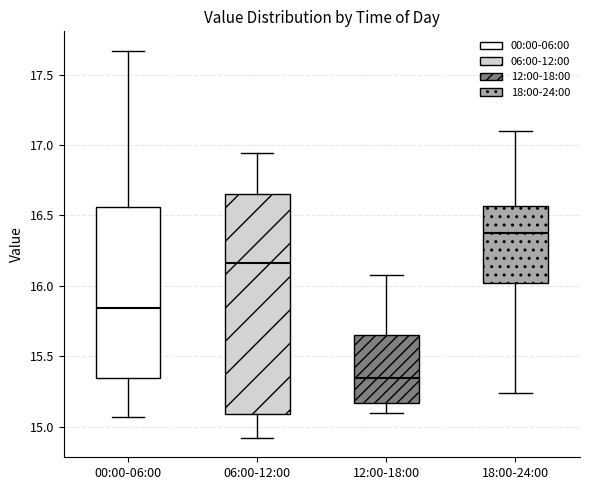

Which box is the tallest, from its lower edge to its upper edge?

06:00-12:00